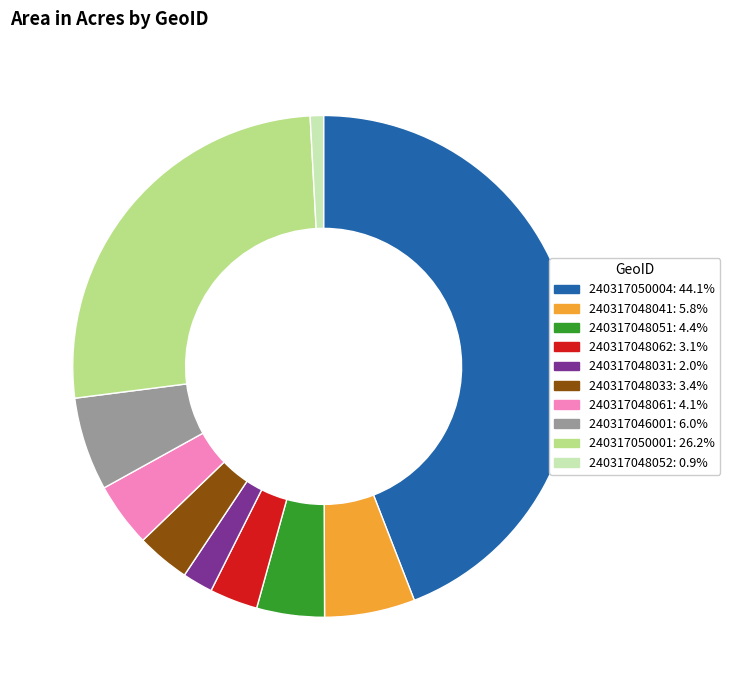

Does any single category account for the majority?

No